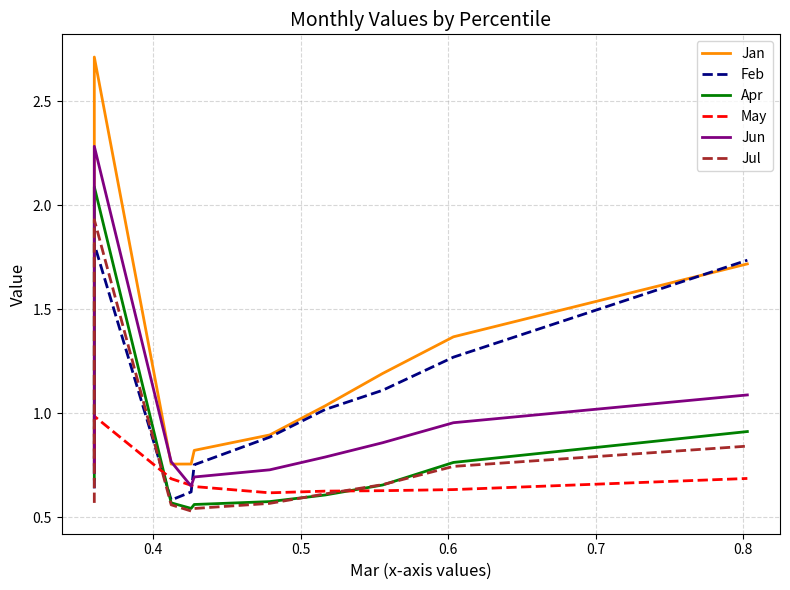

Count the Jul values in the range 0 to 1.

9